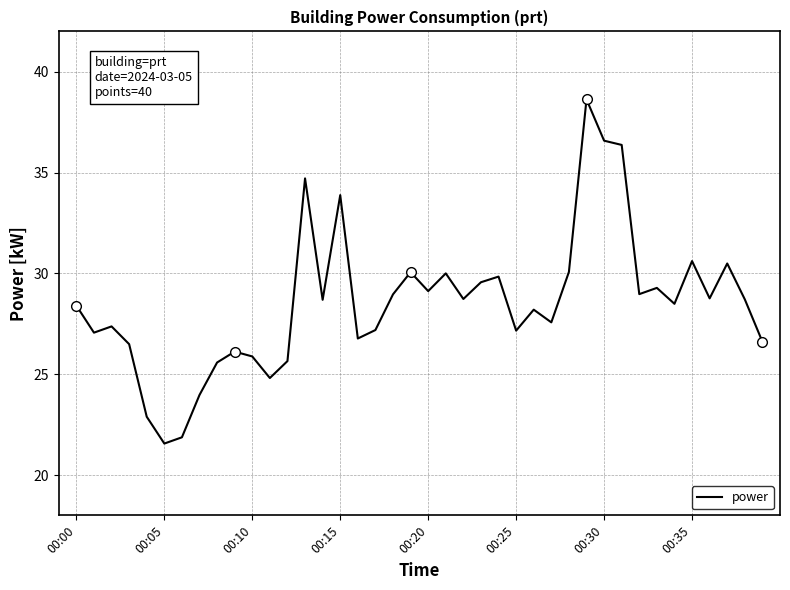

Is this an area chart (filled region under the line)?

No